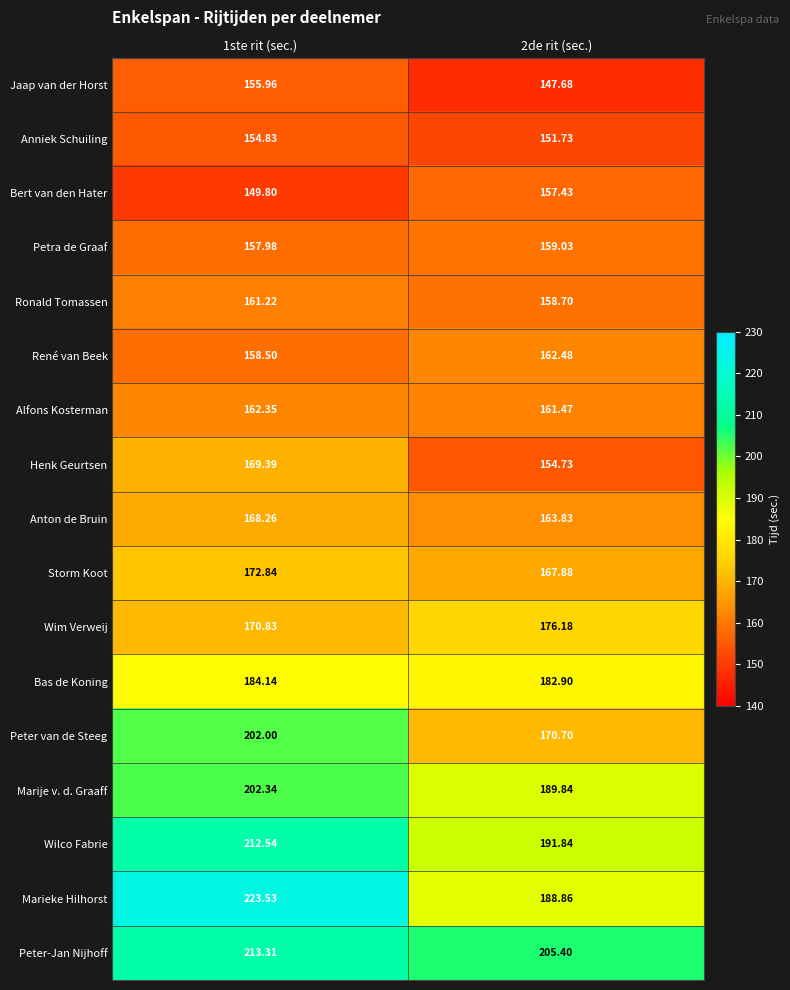

At which category does the chart reach its minimum across all series?

2de rit (sec.)